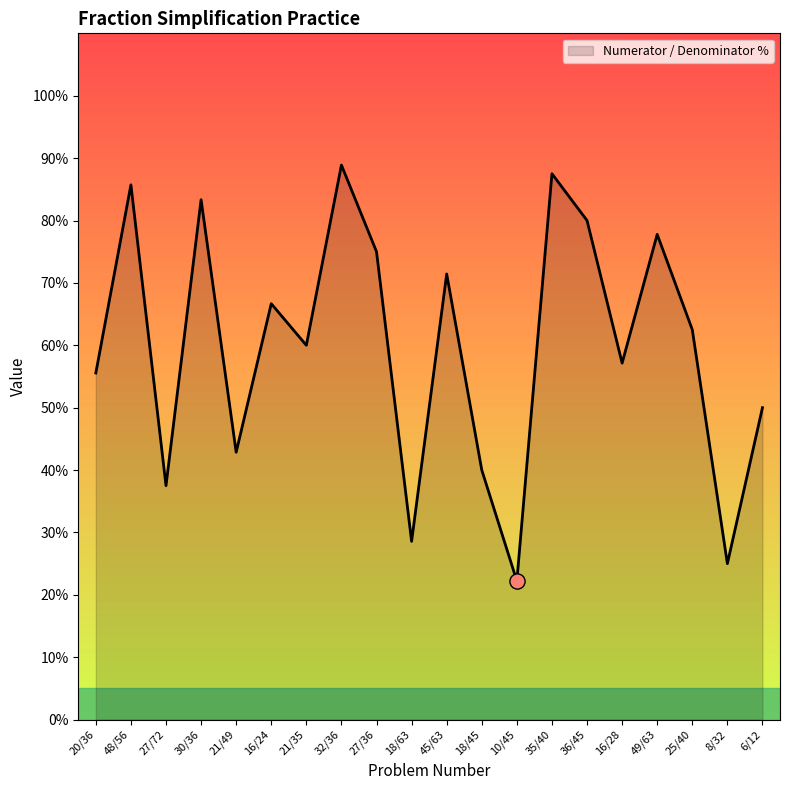

What is the smallest value displayed?

22.2